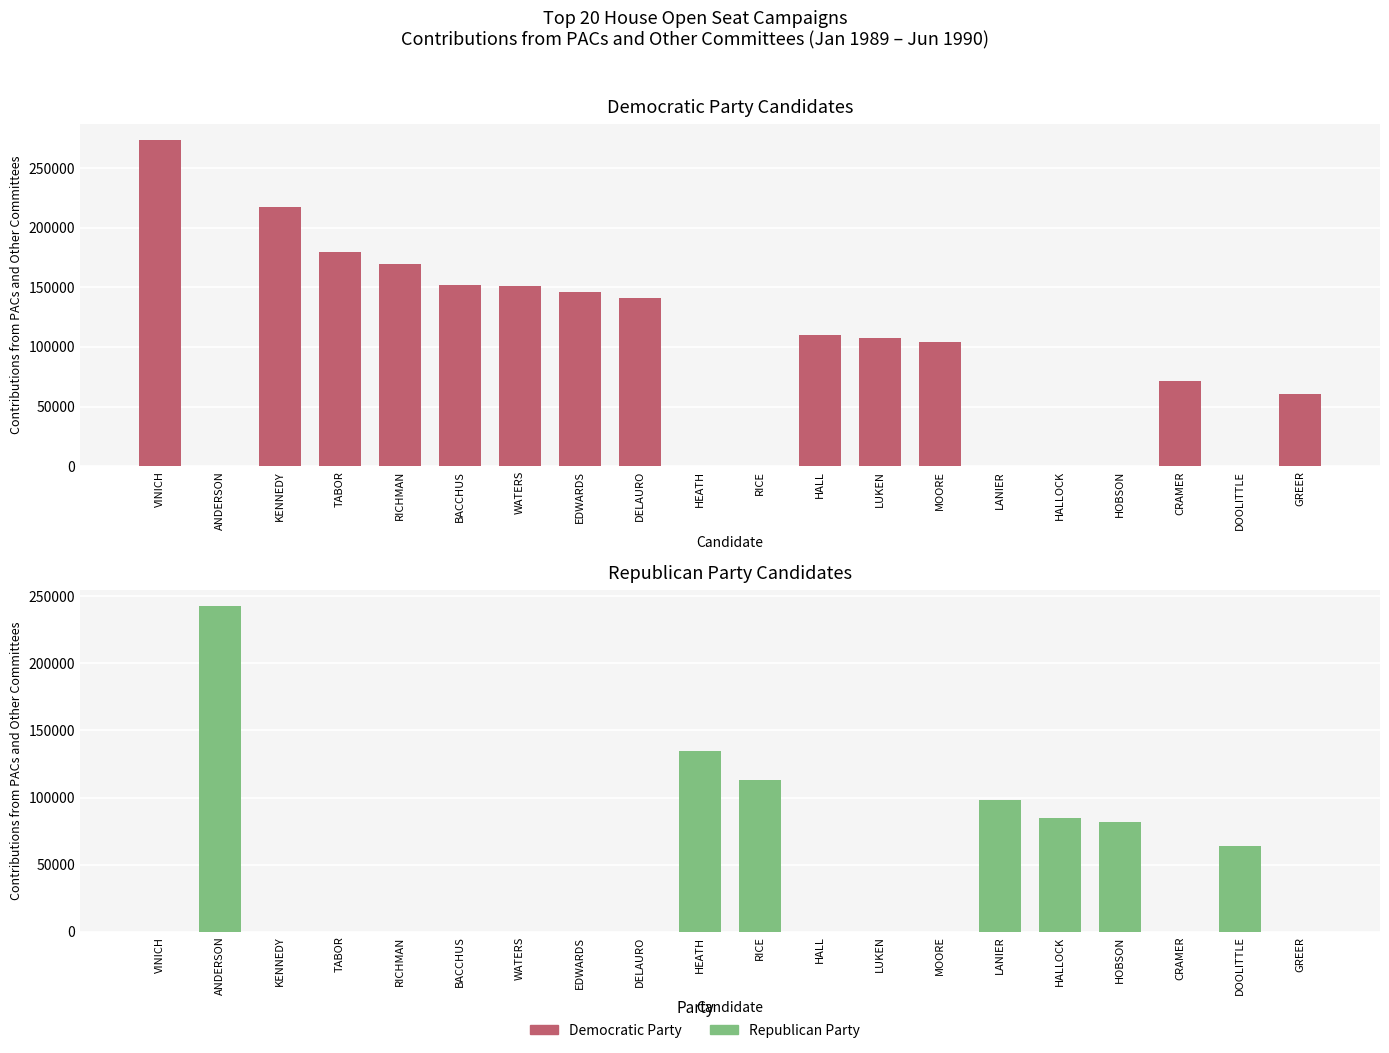

Count the number of categories in the chart.

20